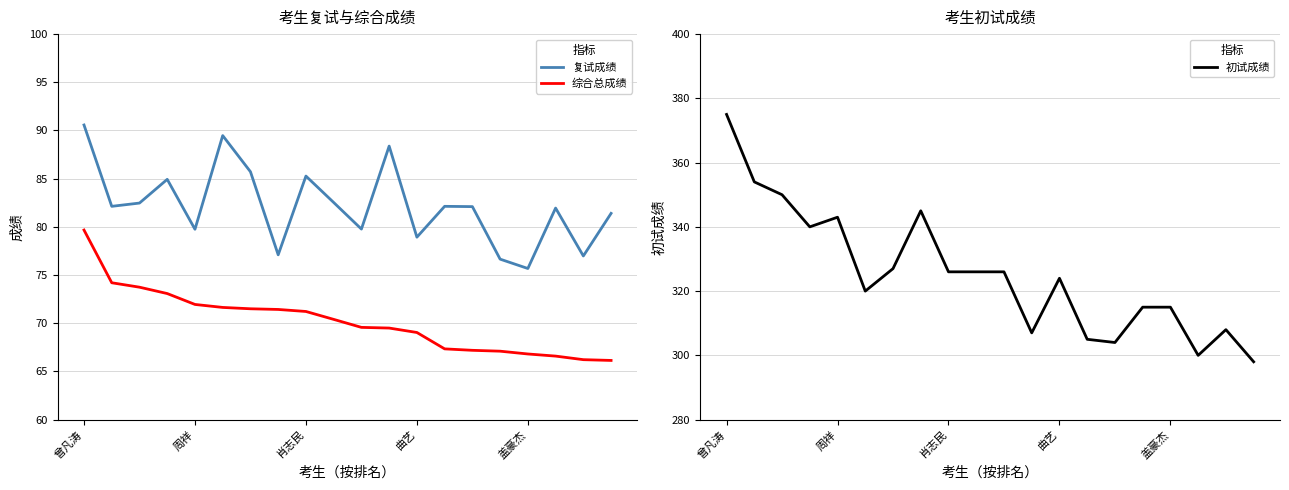

How many values in the 复试成绩 series are below 82?

9